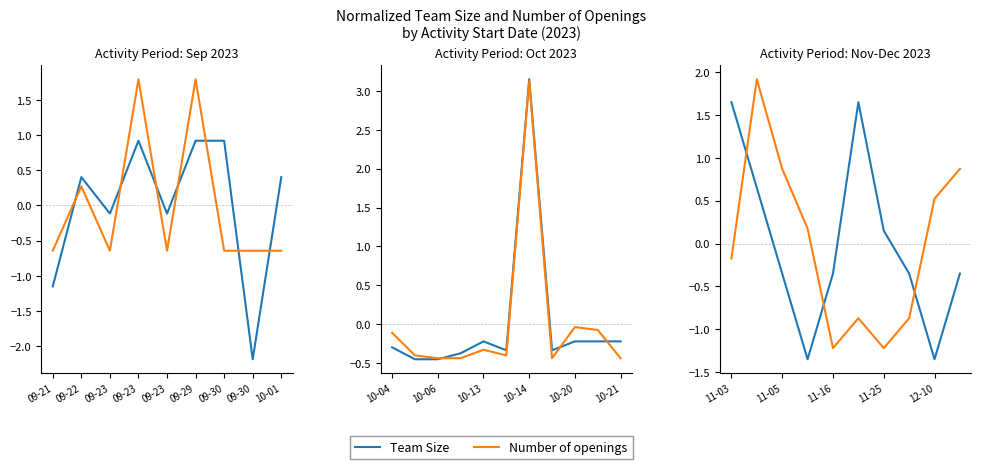

Does the chart have visible grid lines?

No